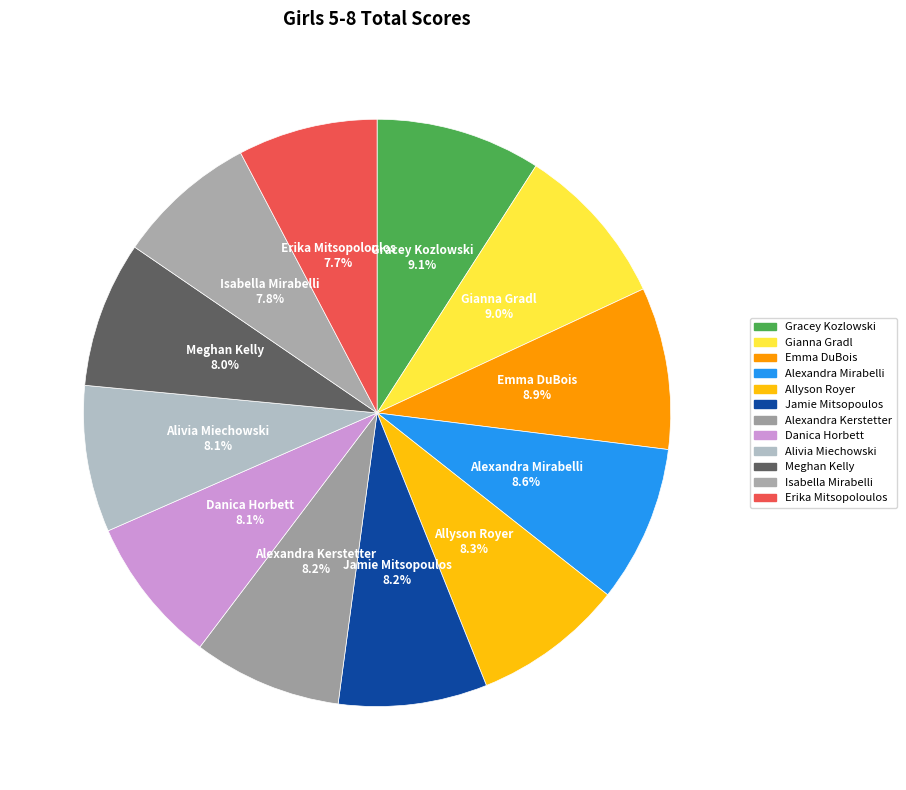

What is the ratio of the value at Alexandra Mirabelli to the value at Gianna Gradl?

1.0